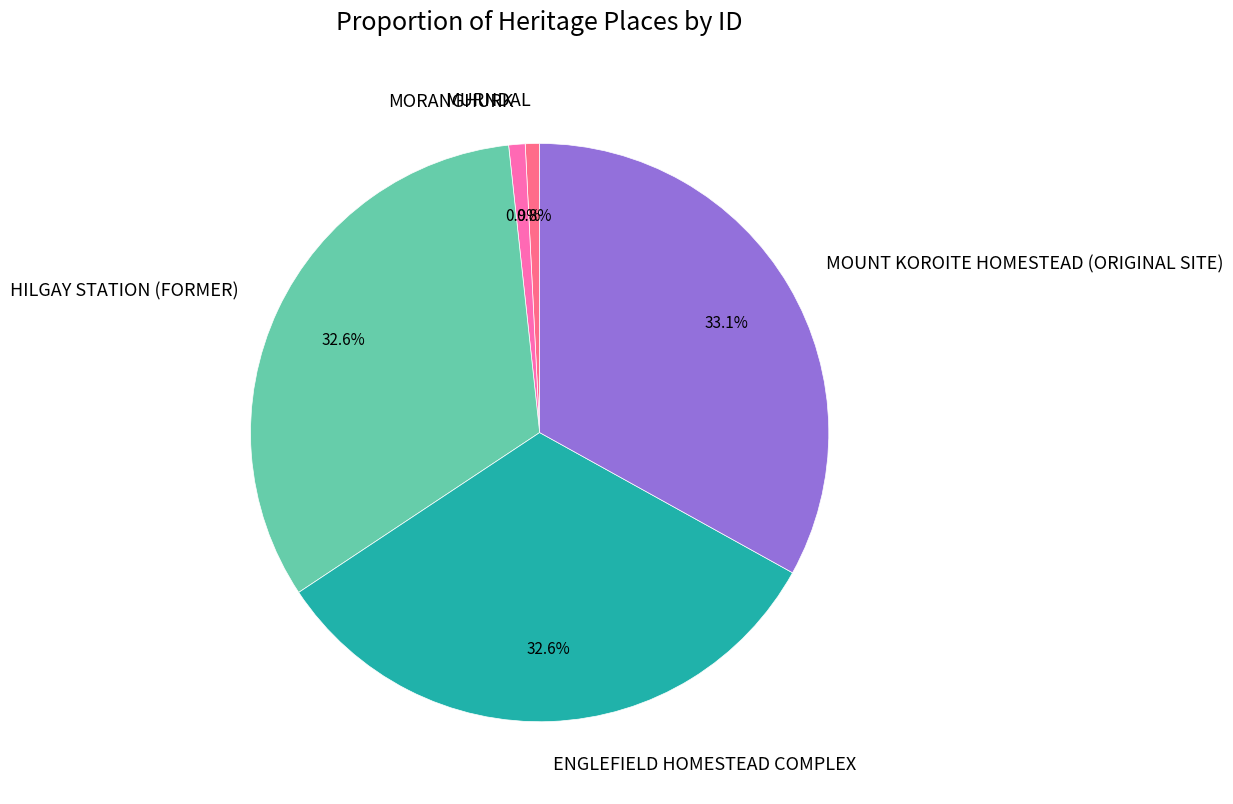

Which has a higher value, MORANGHURK or HILGAY STATION (FORMER)?

HILGAY STATION (FORMER)